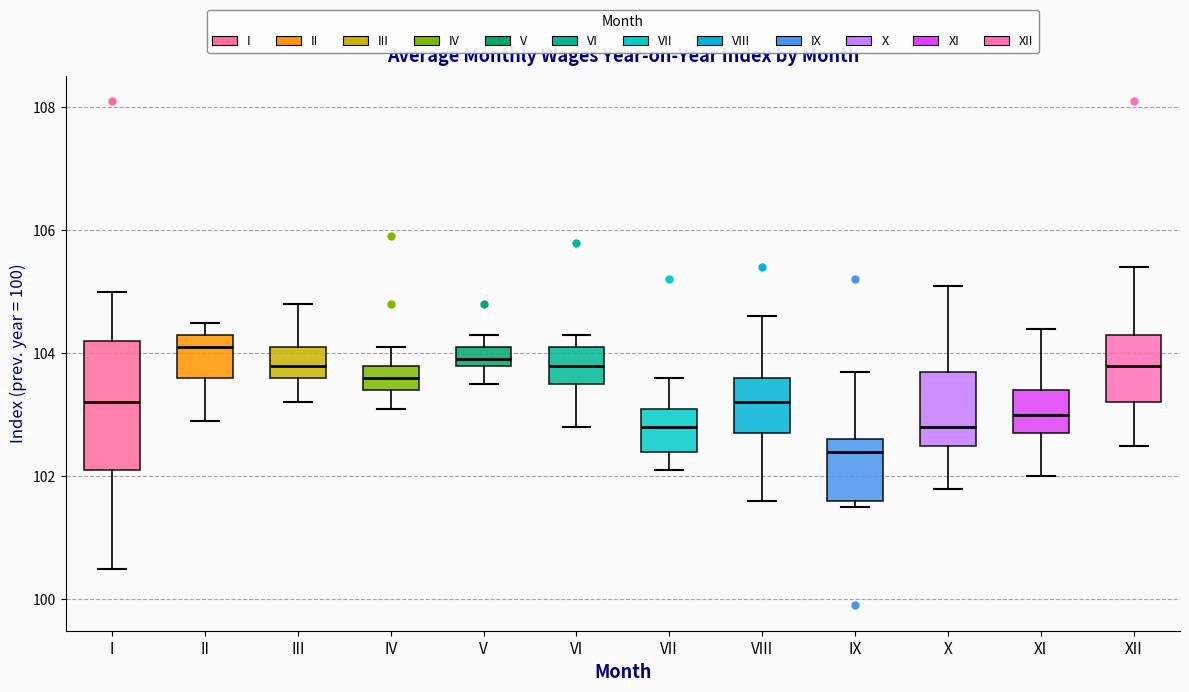

Comparing the boxes themselves (not the whiskers), which one is the tallest?

I